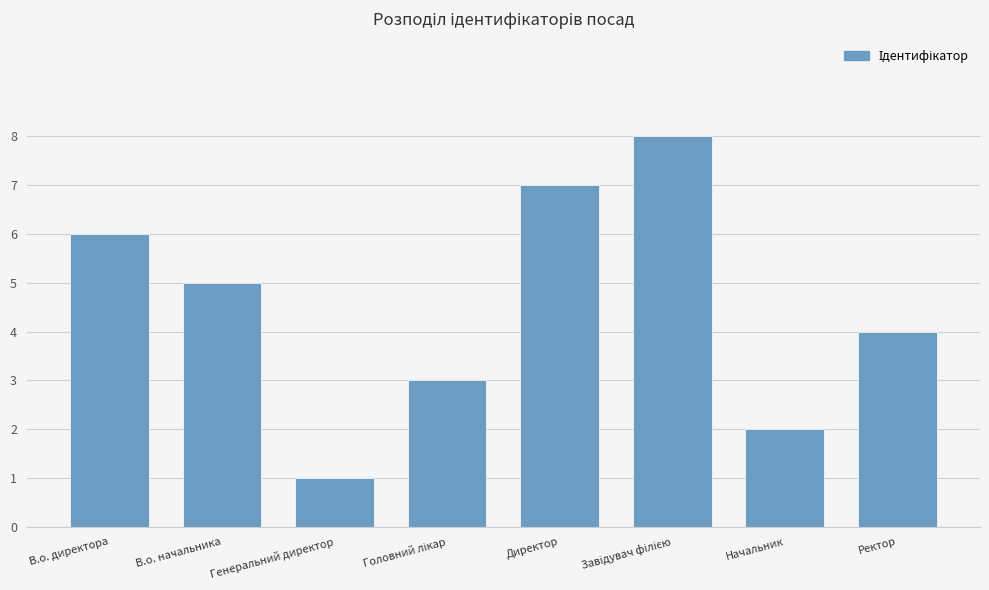

Between Директор and В.о. директора, which is larger?

Директор